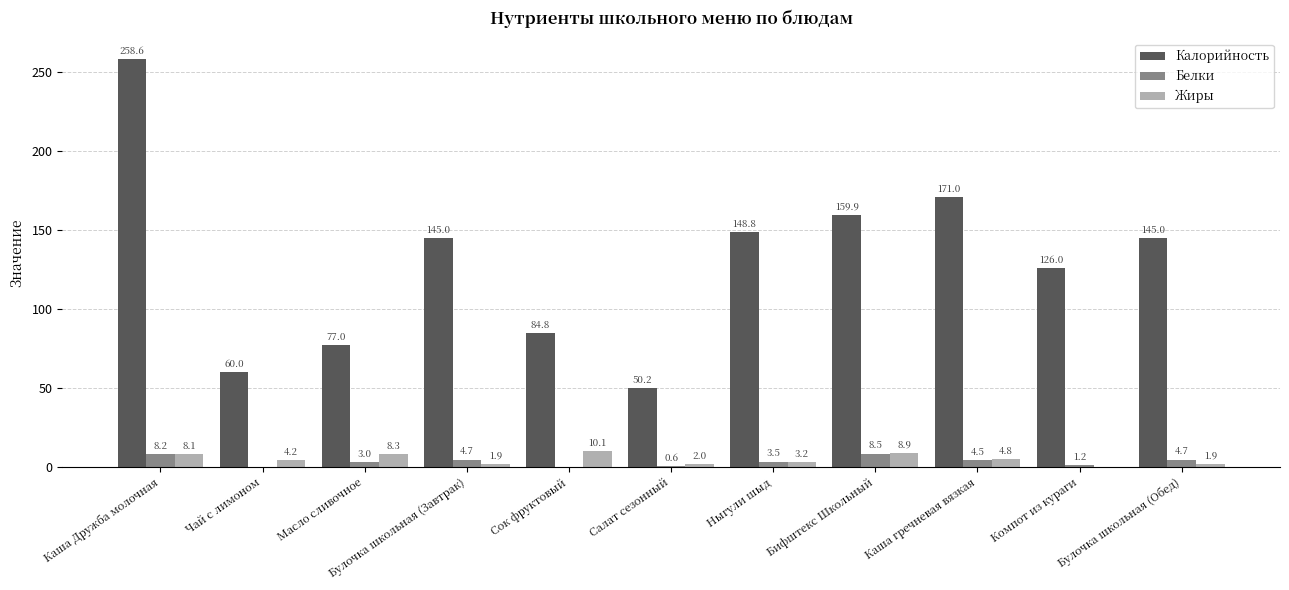

Are the bars grouped side by side (vs. stacked)?

Yes